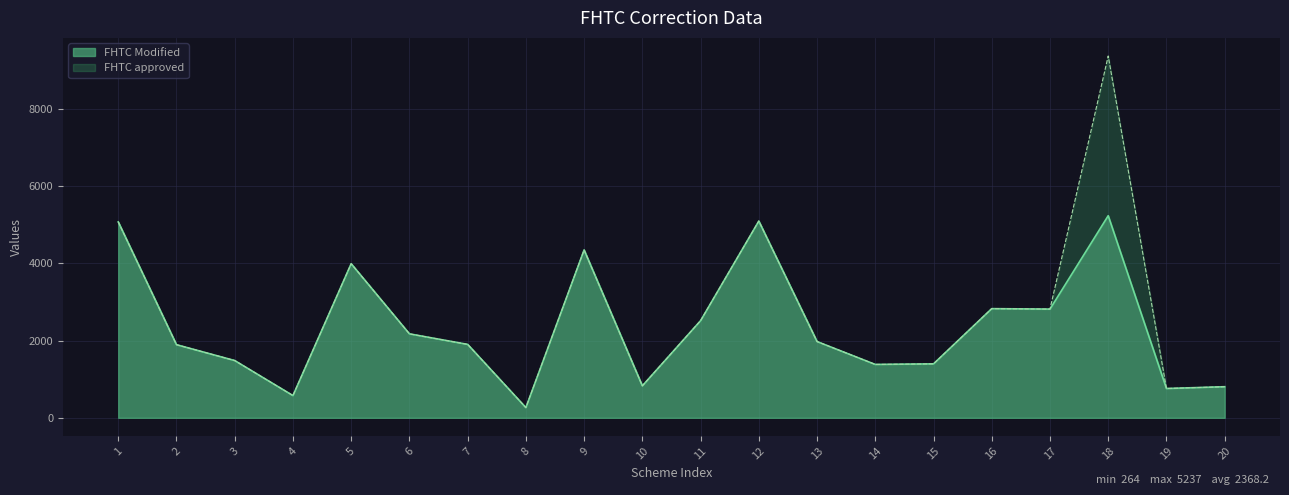

True or false: FHTC approved and Cost approved cross at least once.

False